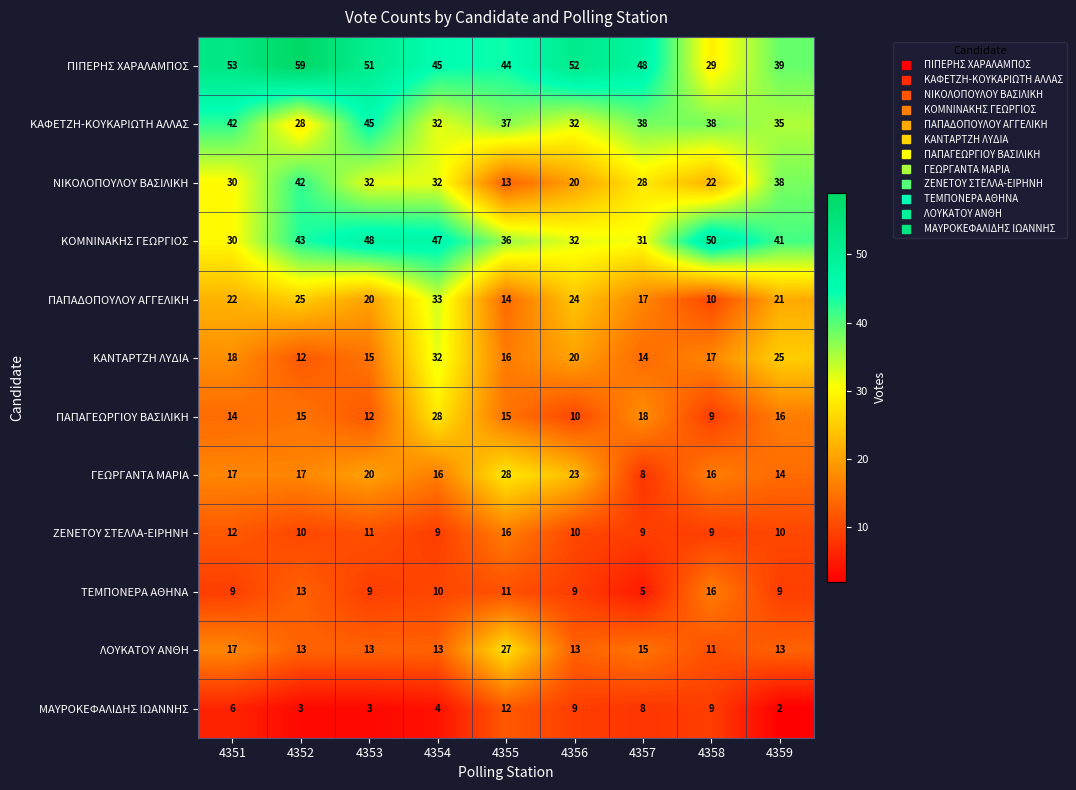

What is the difference between the highest and lowest values at 4354?

43